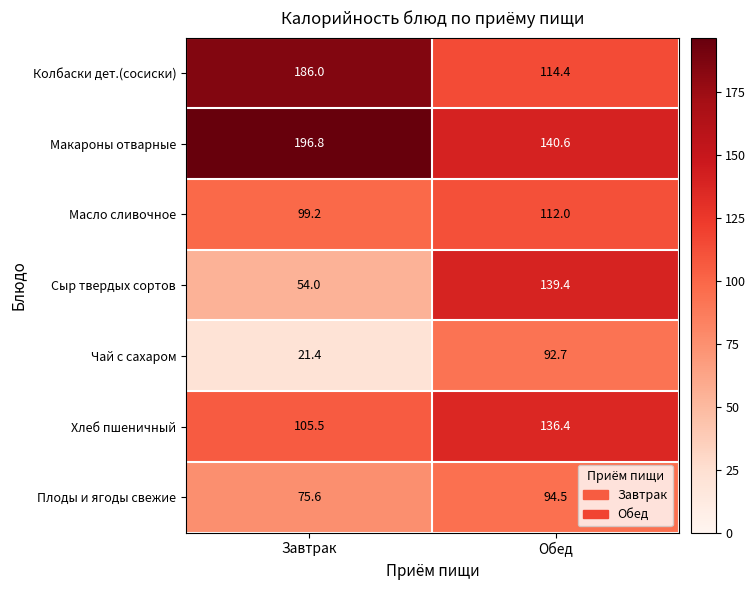

Reading left to right, extract all data points from this chart.

Колбаски дет.(сосиски): Завтрак=186.0	Обед=114.4
Макароны отварные: Завтрак=196.8	Обед=140.6
Масло сливочное: Завтрак=99.2	Обед=112.0
Сыр твердых сортов: Завтрак=54.0	Обед=139.4
Чай с сахаром: Завтрак=21.4	Обед=92.7
Хлеб пшеничный: Завтрак=105.5	Обед=136.4
Плоды и ягоды свежие: Завтрак=75.6	Обед=94.5